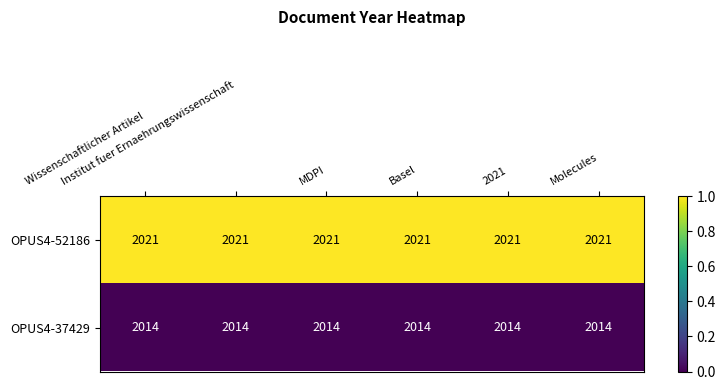

Count the number of data series in this chart.

2